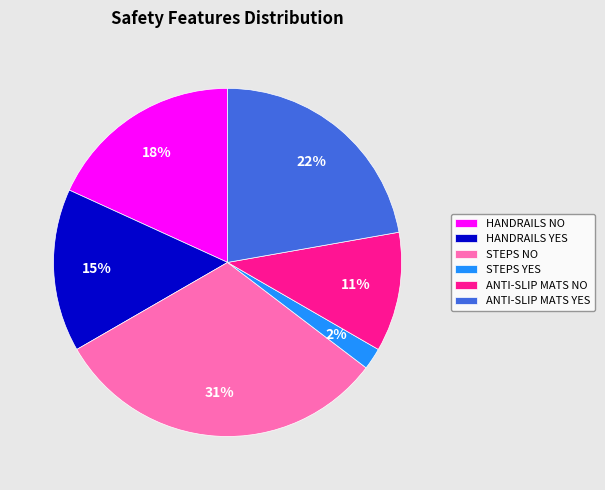

Is it true that HANDRAILS NO is 32% of the pie?

False